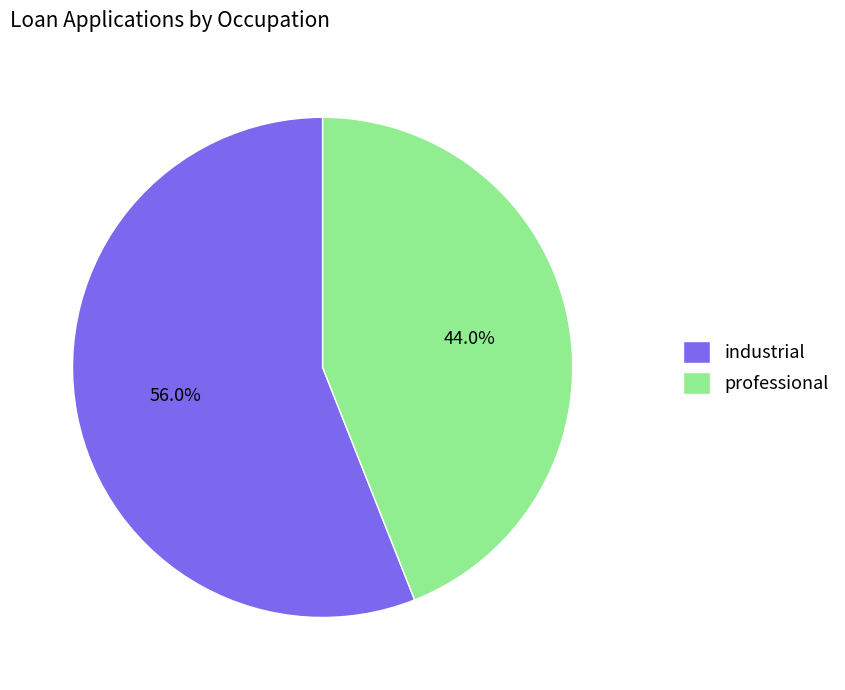

Which category accounts for the majority?

industrial